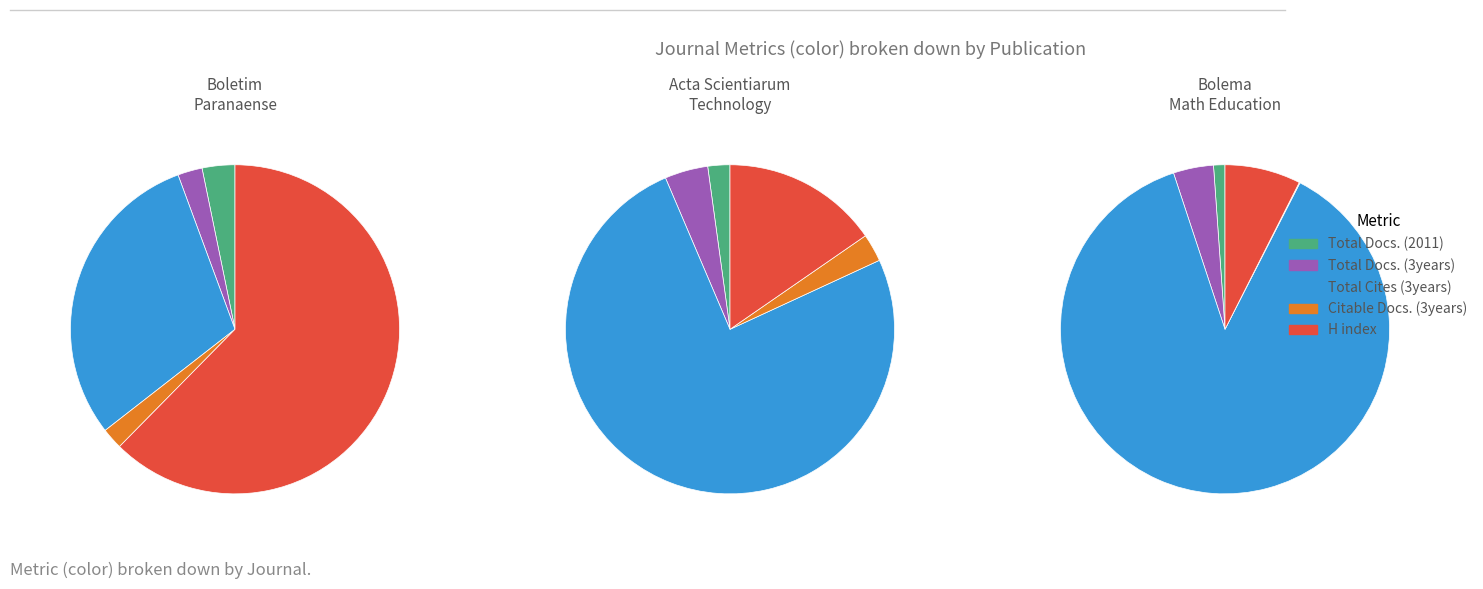

Which series has the widest spread of values?

Total Cites (3years)